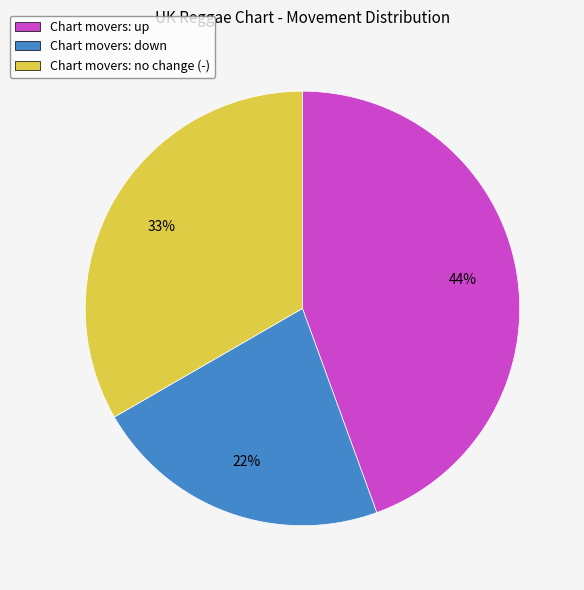

What is the smallest slice in the pie chart?

Chart movers: down